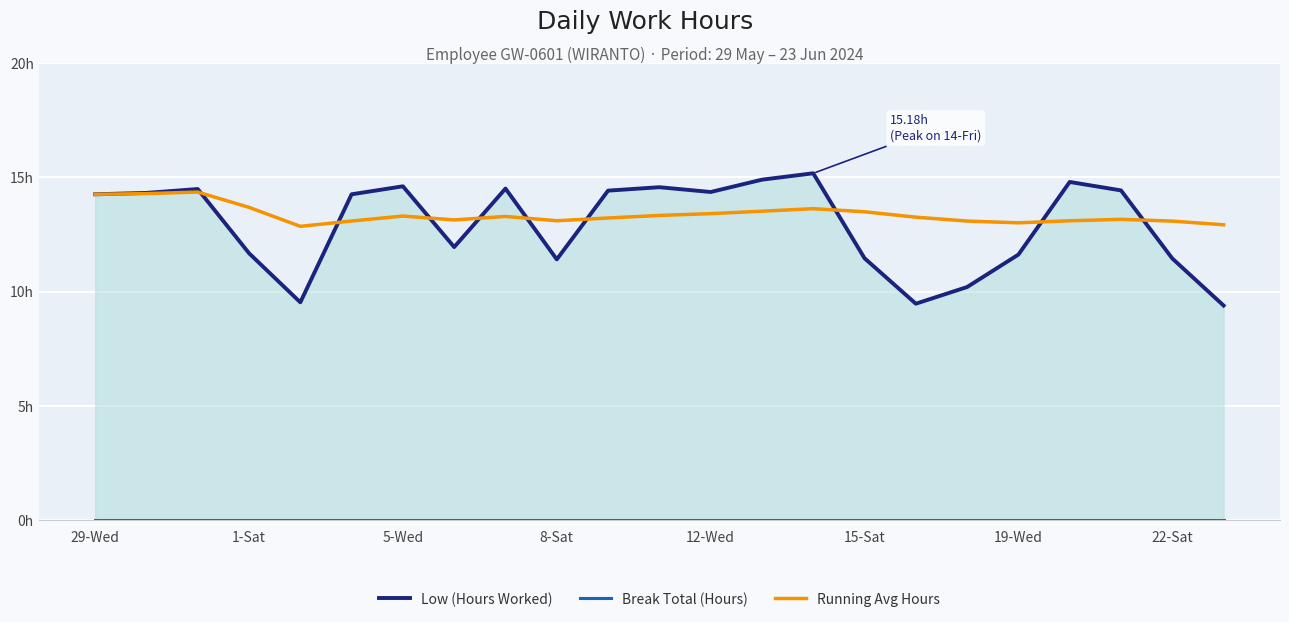

How many lines are shown in the chart?

3